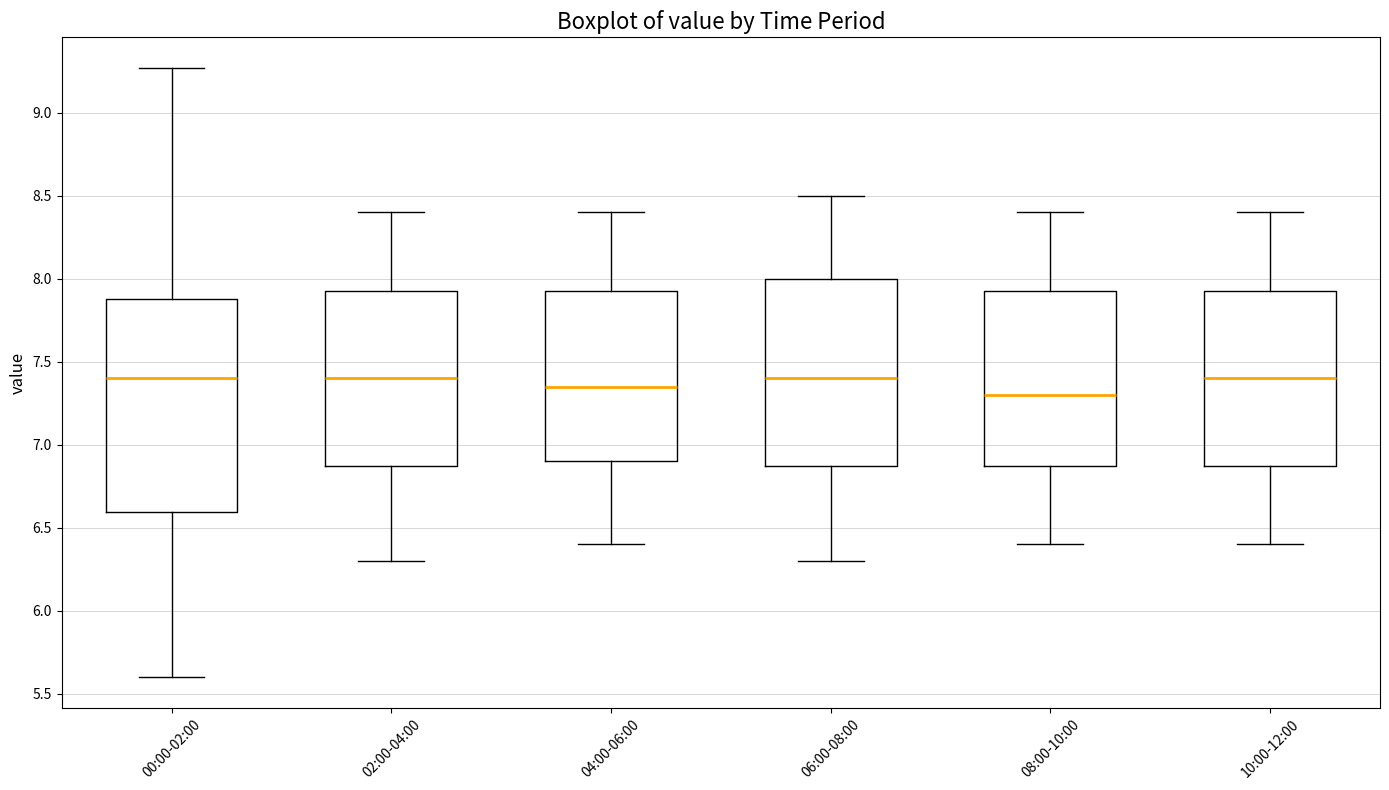

Reading left to right, read every box against the y-axis: the position of its median line, the range the box covers, and the ends of its whiskers. The values are not printed on the chart, so give them approximately, as read against the axis.

00:00-02:00: median 7.40, box 6.60 to 7.90, whiskers 5.60 to 9.25
02:00-04:00: median 7.40, box 6.90 to 7.95, whiskers 6.30 to 8.40
04:00-06:00: median 7.35, box 6.90 to 7.95, whiskers 6.40 to 8.40
06:00-08:00: median 7.40, box 6.90 to 8.00, whiskers 6.30 to 8.50
08:00-10:00: median 7.30, box 6.90 to 7.95, whiskers 6.40 to 8.40
10:00-12:00: median 7.40, box 6.90 to 7.95, whiskers 6.40 to 8.40